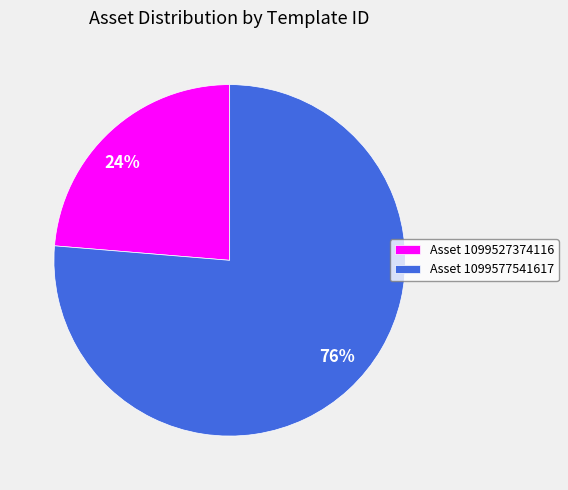

To the nearest percent, what is the average slice percentage?

50%